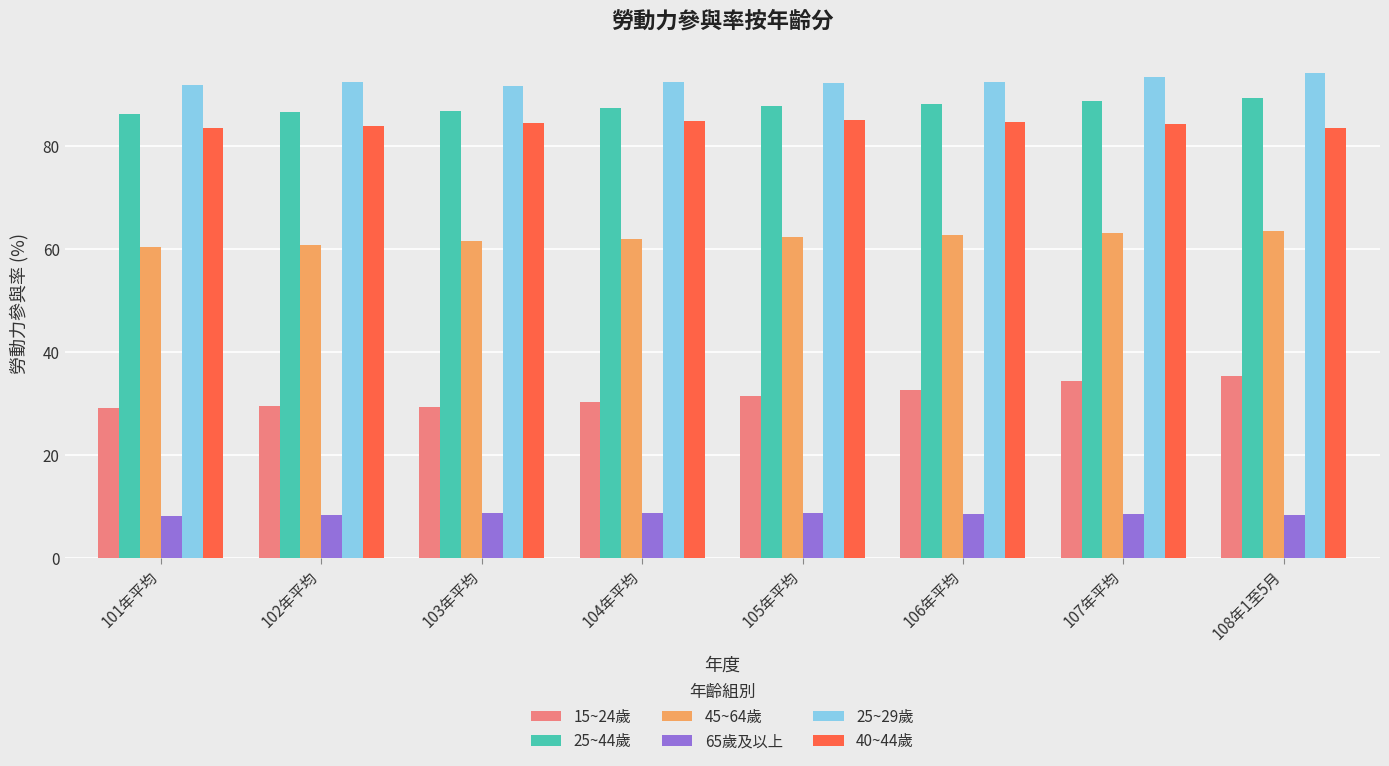

Which category has the highest value across all series?

108年1至5月